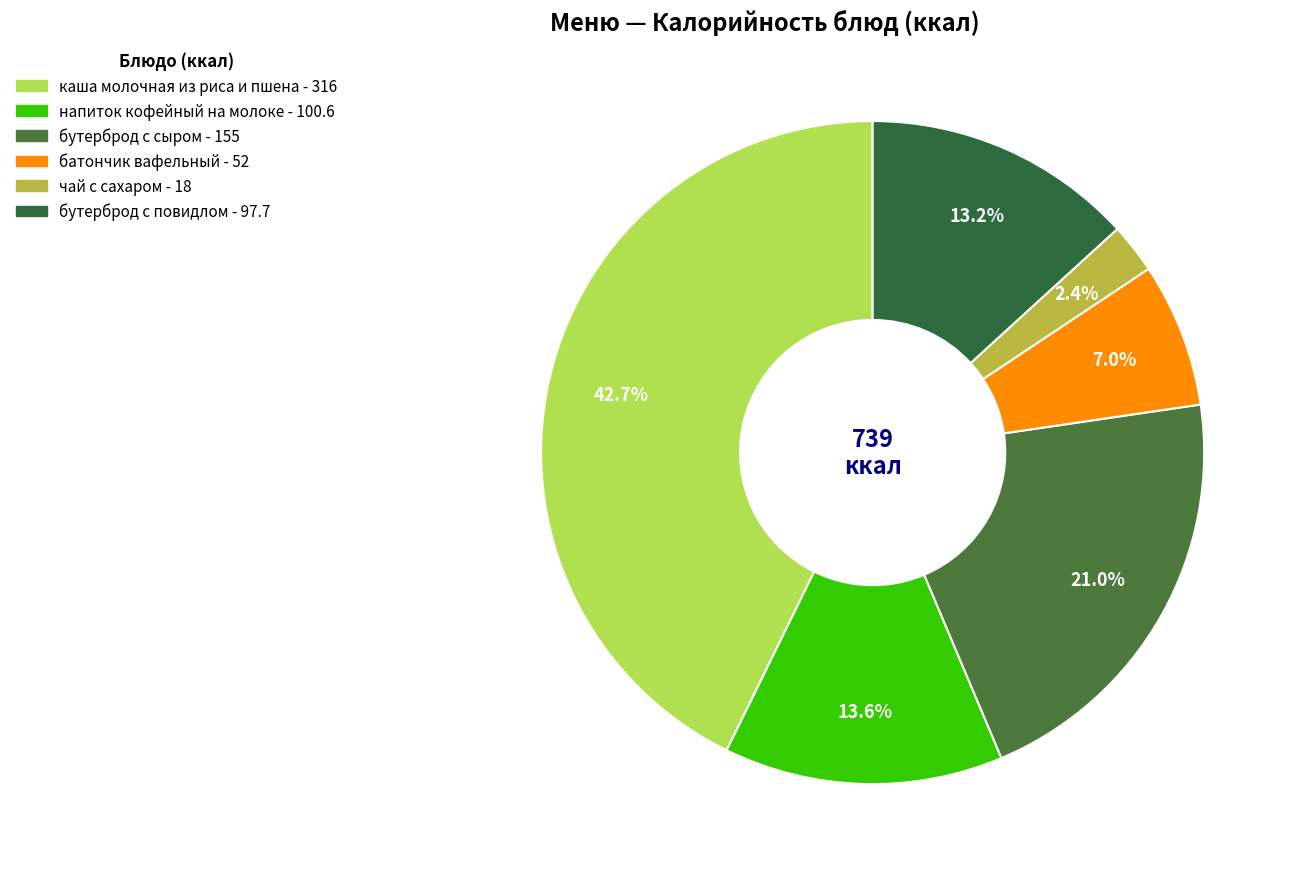

What is the smallest slice in the pie chart?

чай с сахаром